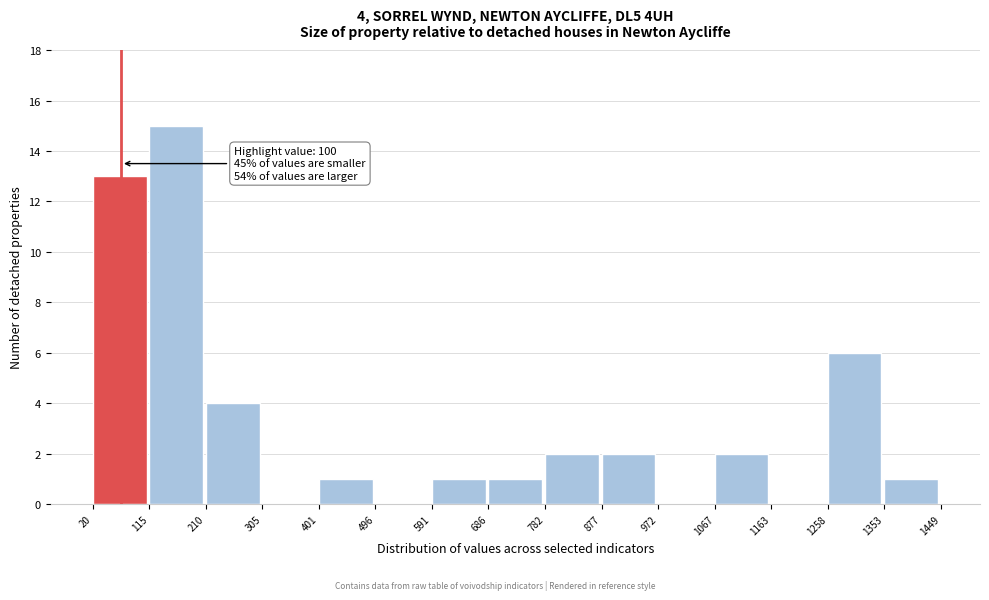

Over which range of the x-axis is the bar tallest?

115 to 210